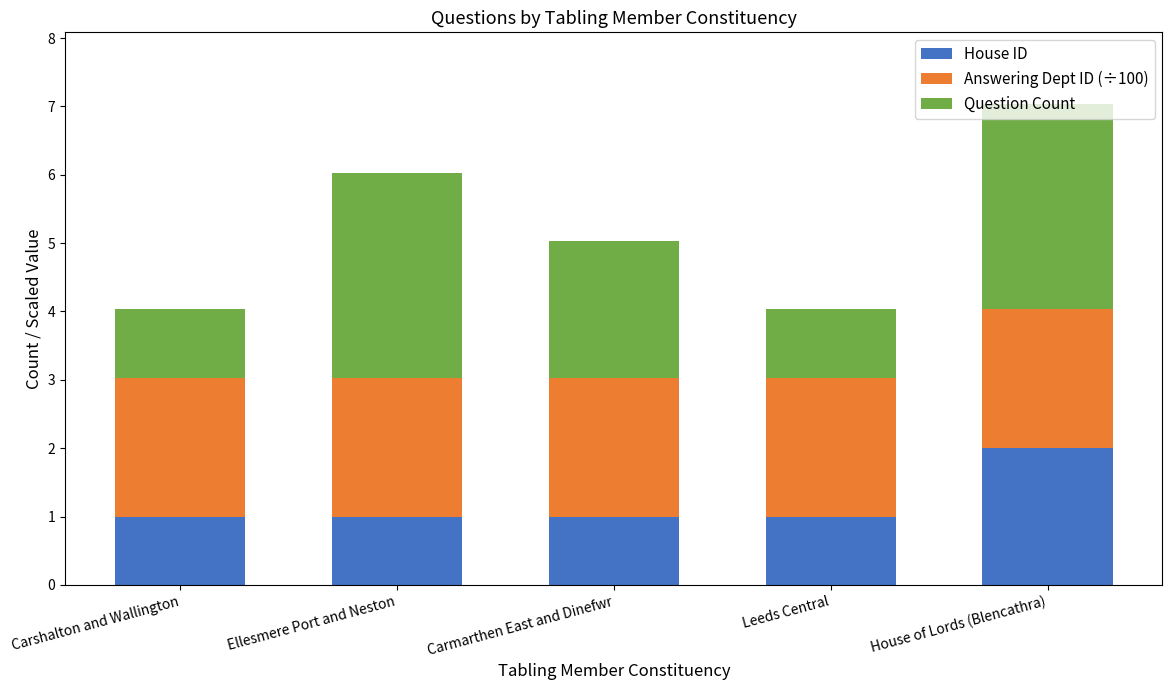

What is the sum of the House ID values at Carmarthen East and Dinefwr and Carshalton and Wallington?

2.0